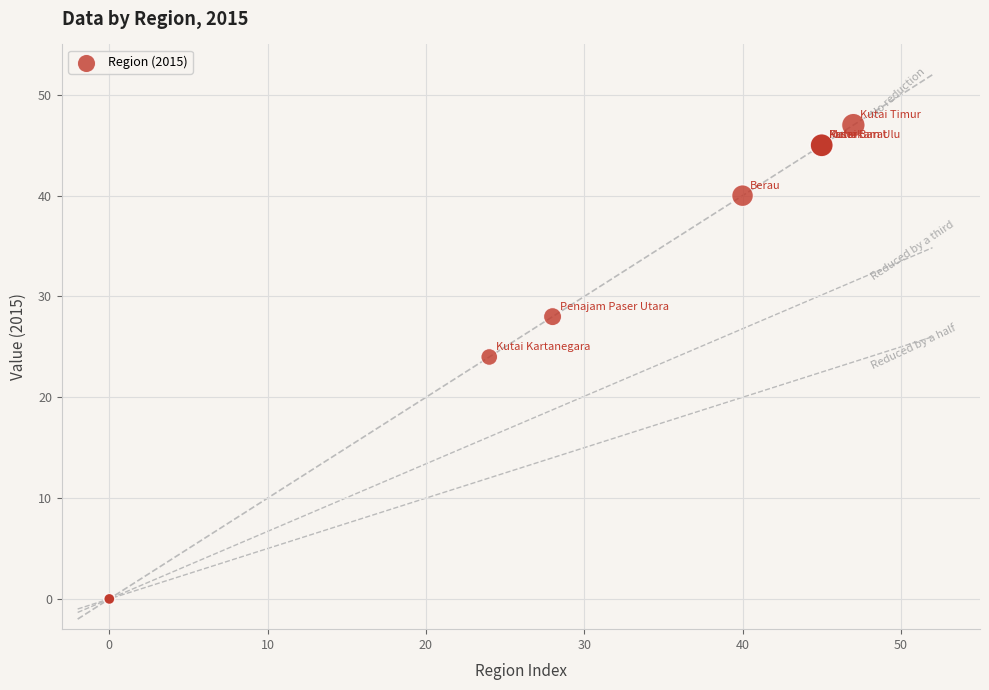

What Y value in the scatter plot is closest to 23?

24